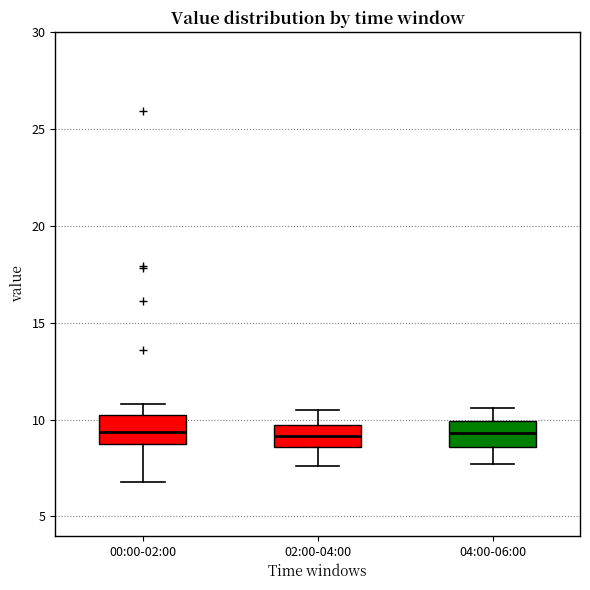

Where does the upper whisker of the box for 04:00-06:00 end on the y-axis? The values are not printed on the chart, so give them approximately, as read against the axis.

10.5